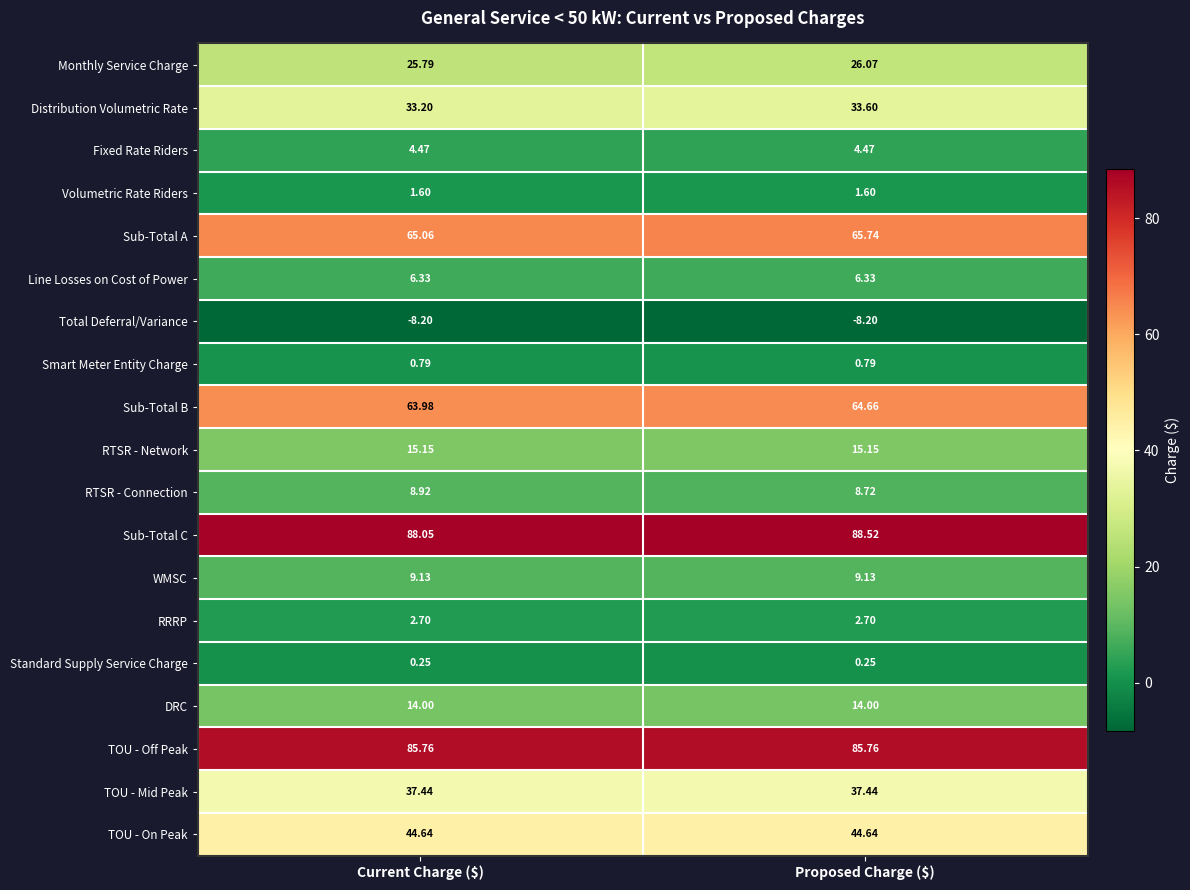

Which series has the largest total across all categories?

Sub-Total C